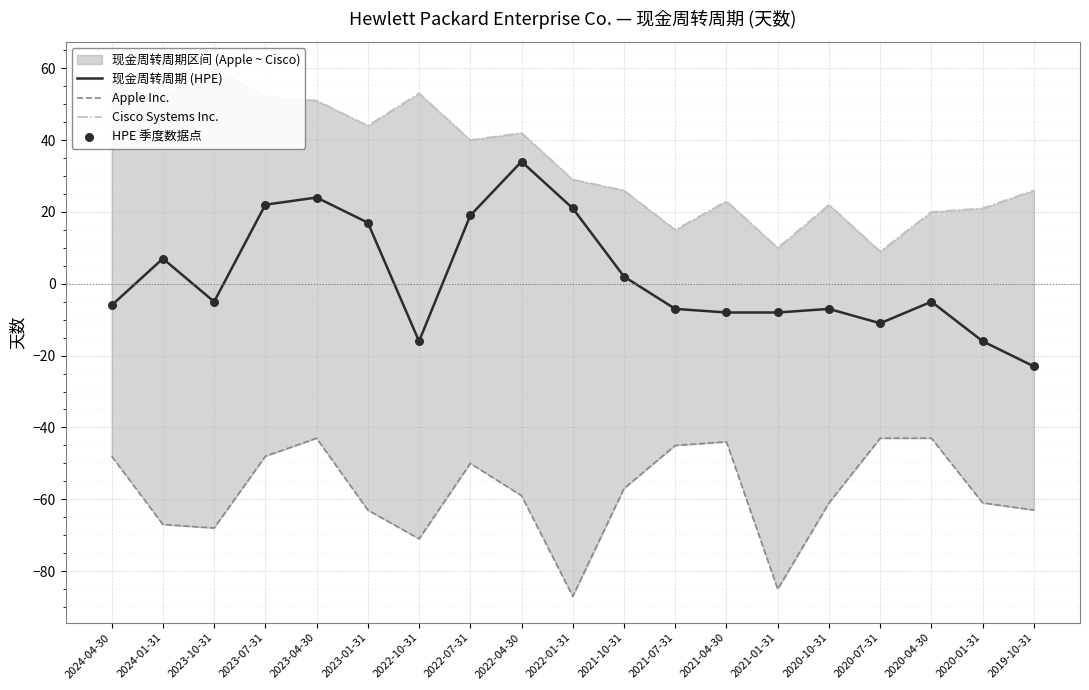

At how many categories does at least one series exceed -22?

19